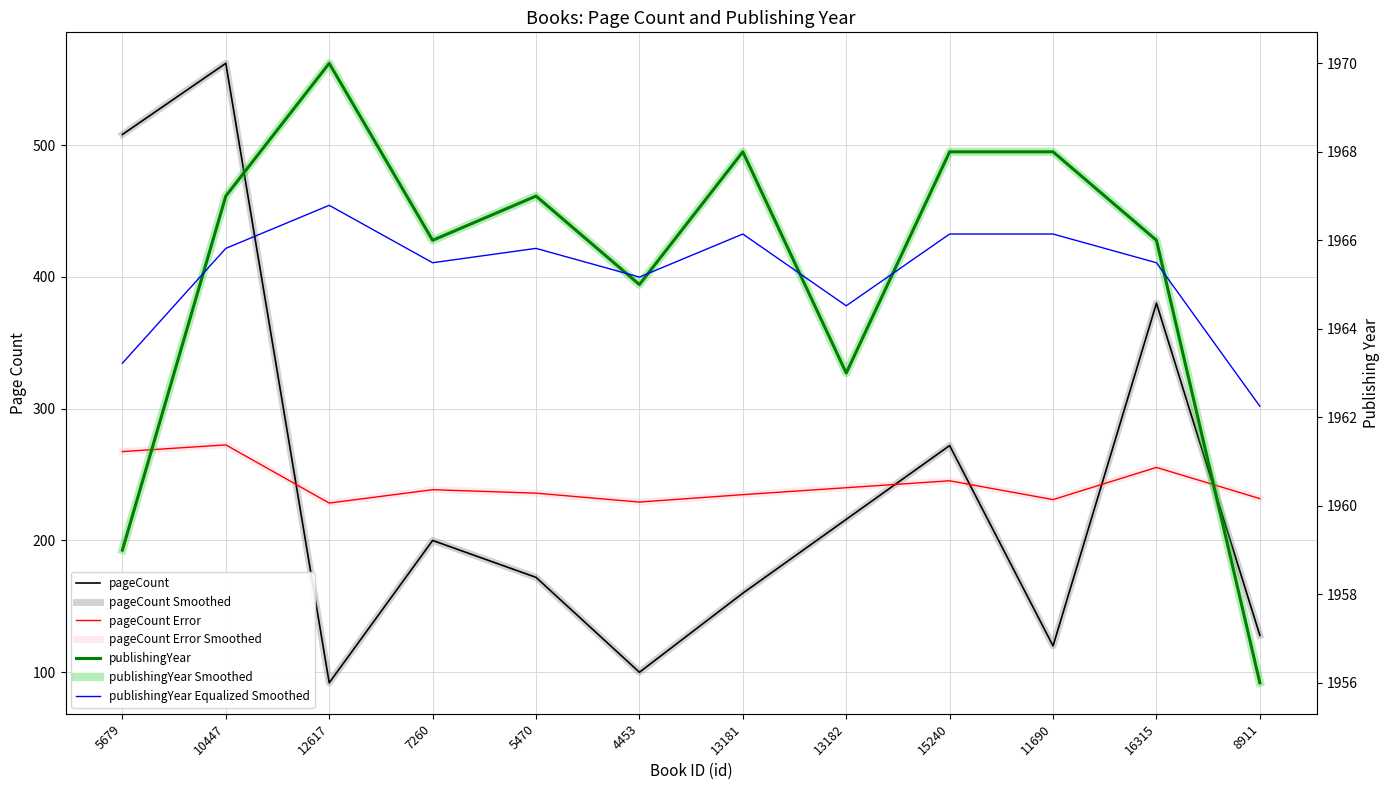

How many values in the pageCount series are below 200?

6